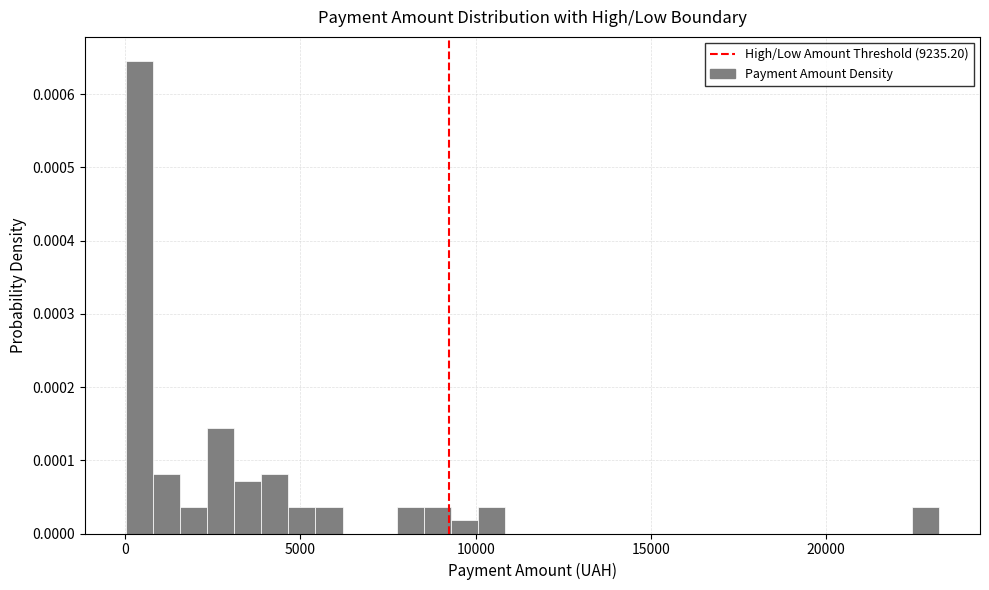

Around what value on the x-axis is the tallest bar? Give the approximate position of its centre, as read against the axis.

500